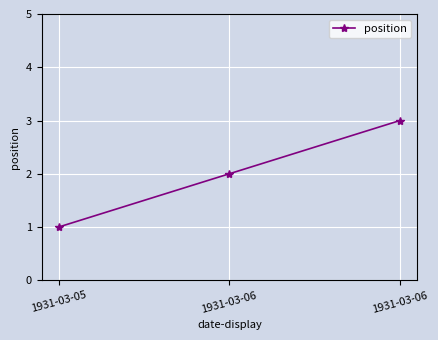

How many lines are shown in the chart?

1